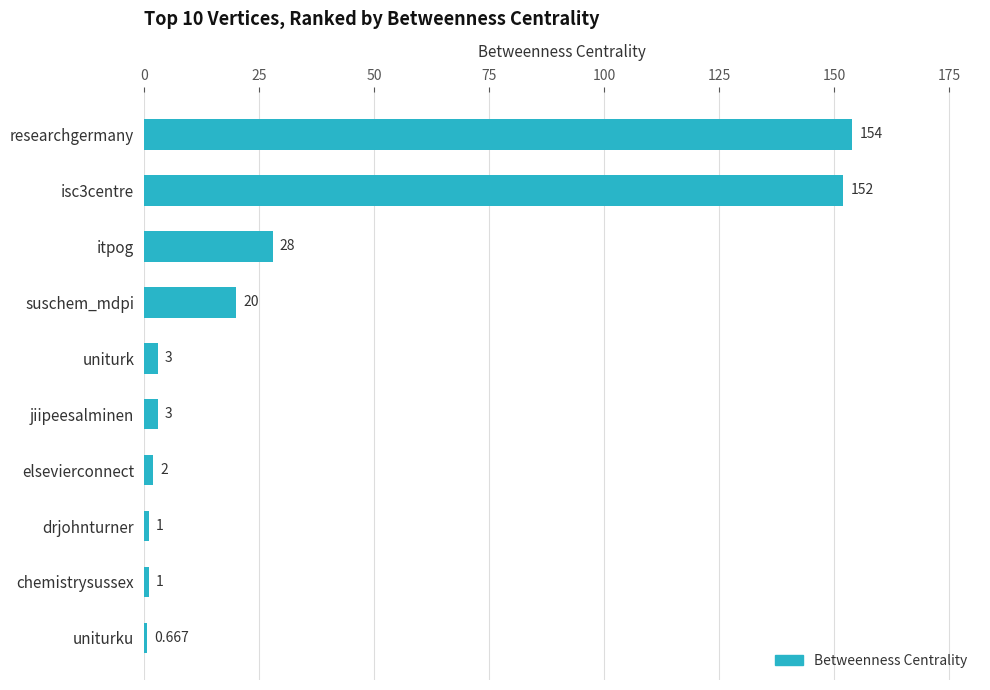

How many values are below 3?

4